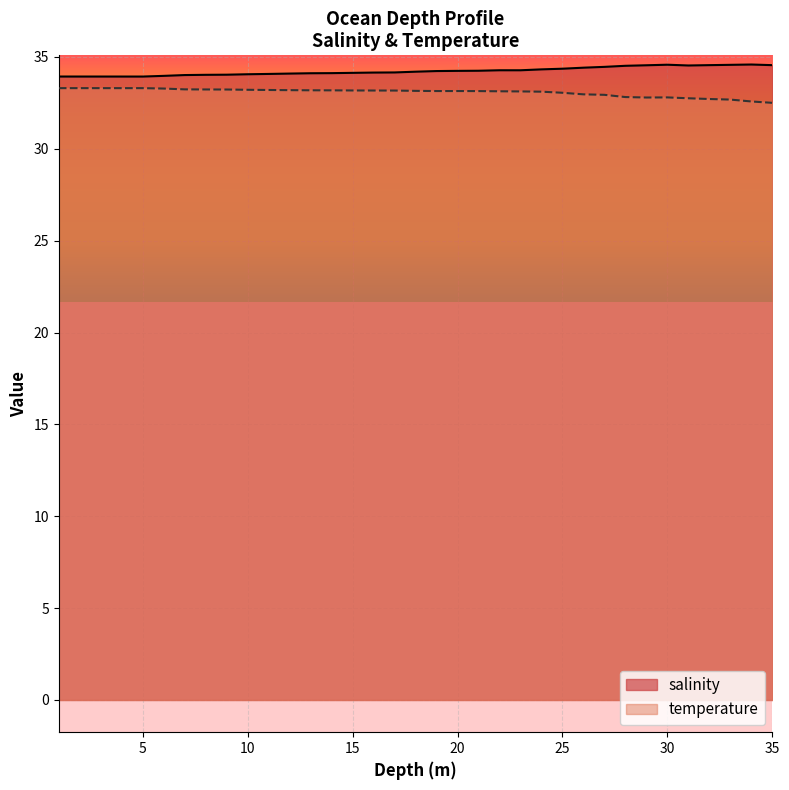

True or false: temperature and salinity cross at least once.

False